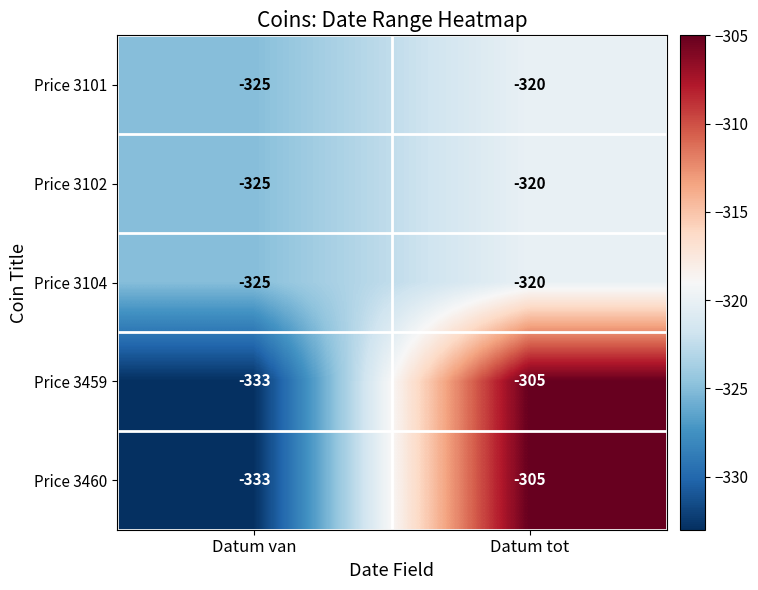

At which label does Price 3101 reach its minimum?

Datum van